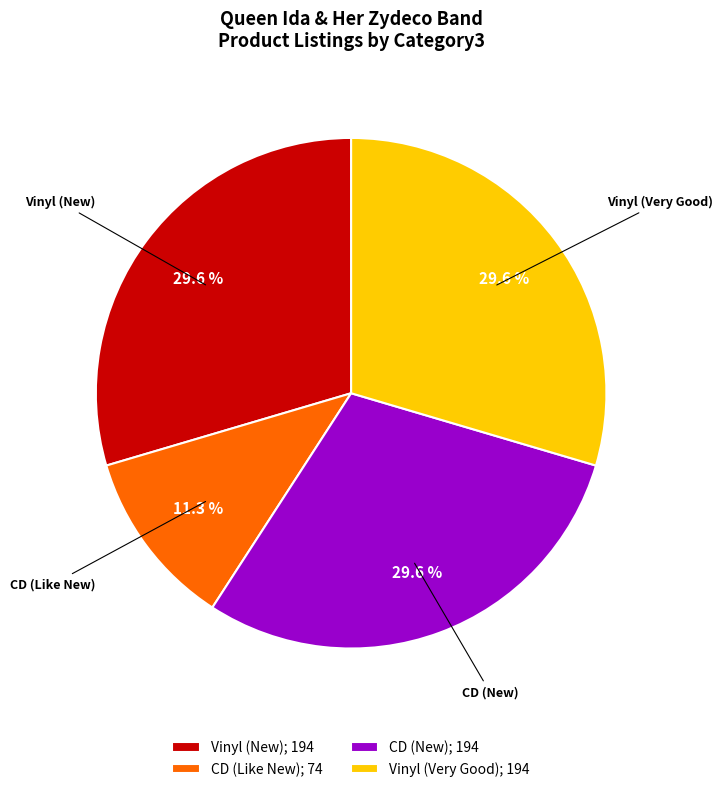

To the nearest percent, what is the difference between the Vinyl (New) and CD (Like New) slice percentages?

18%